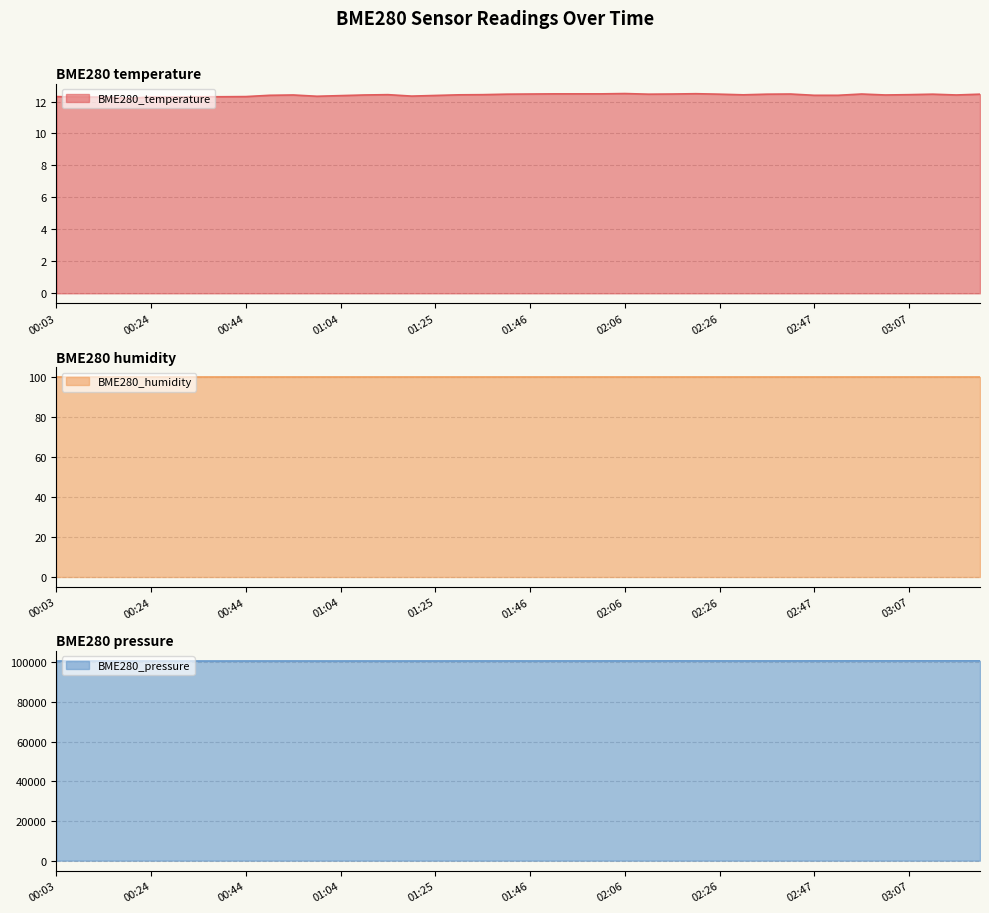

What is the highest value of the BME280_temperature series?

12.5